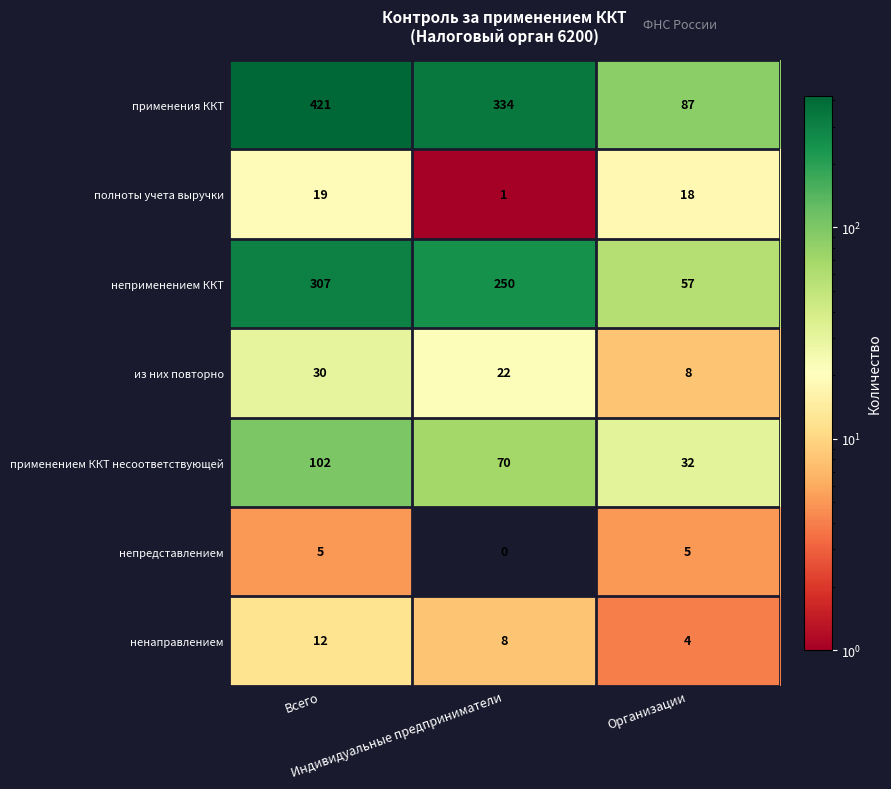

Which series has the largest total across all categories?

применения ККТ